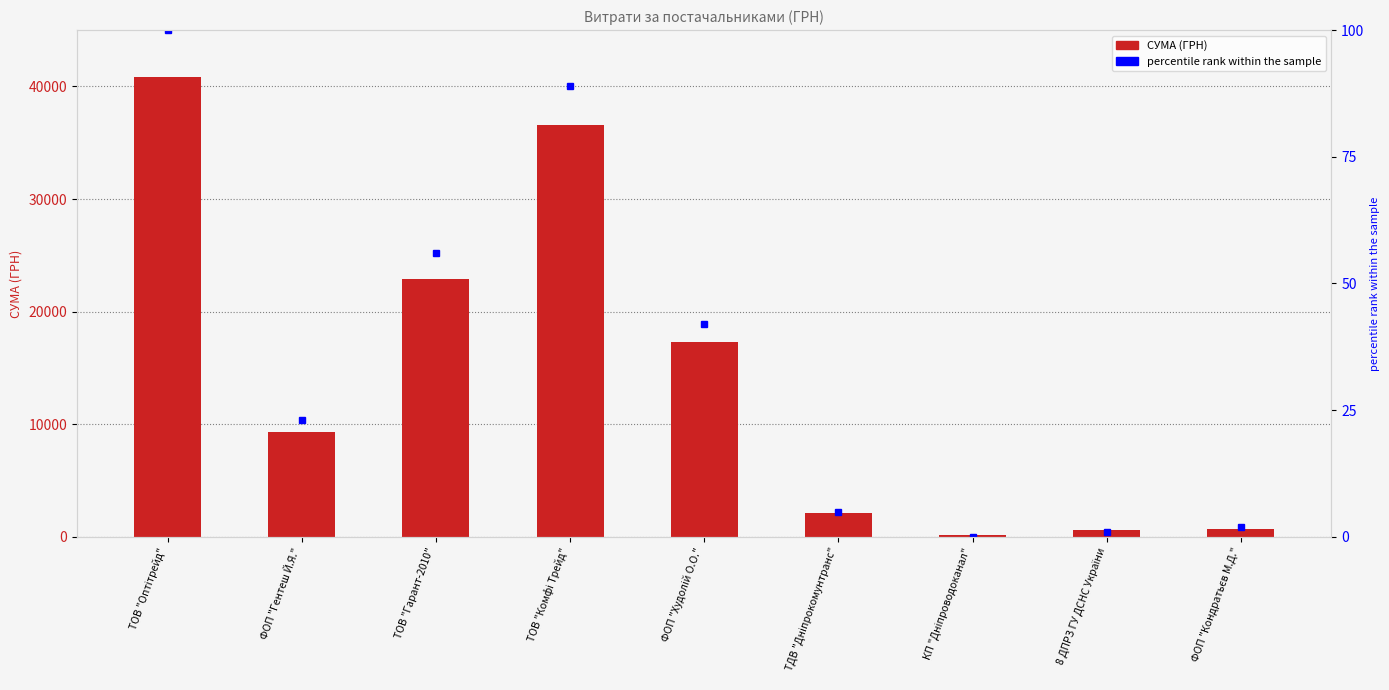

Is the value of percentile rank within the sample at ТОВ "Оптітрейд" greater than the value of СУМА (ГРН) at КП "Дніпроводоканал"?

No